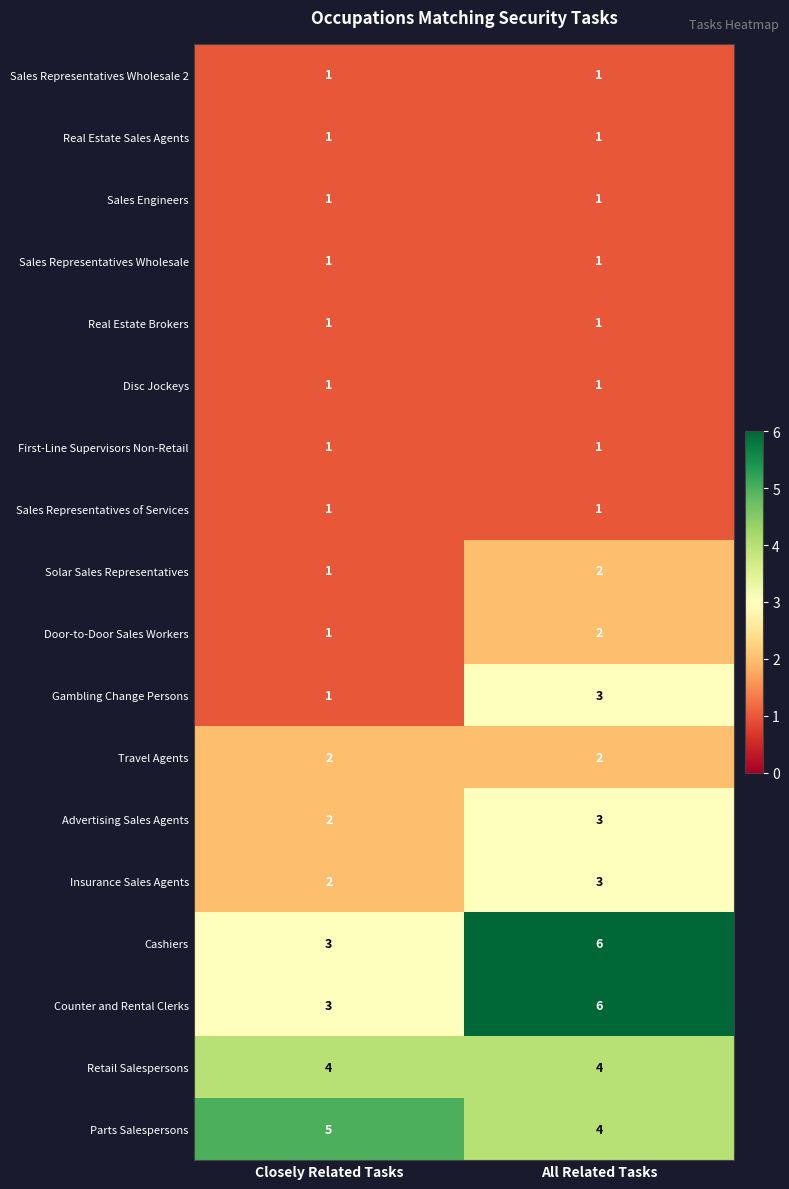

Which category has the highest value in the Cashiers series?

All Related Tasks